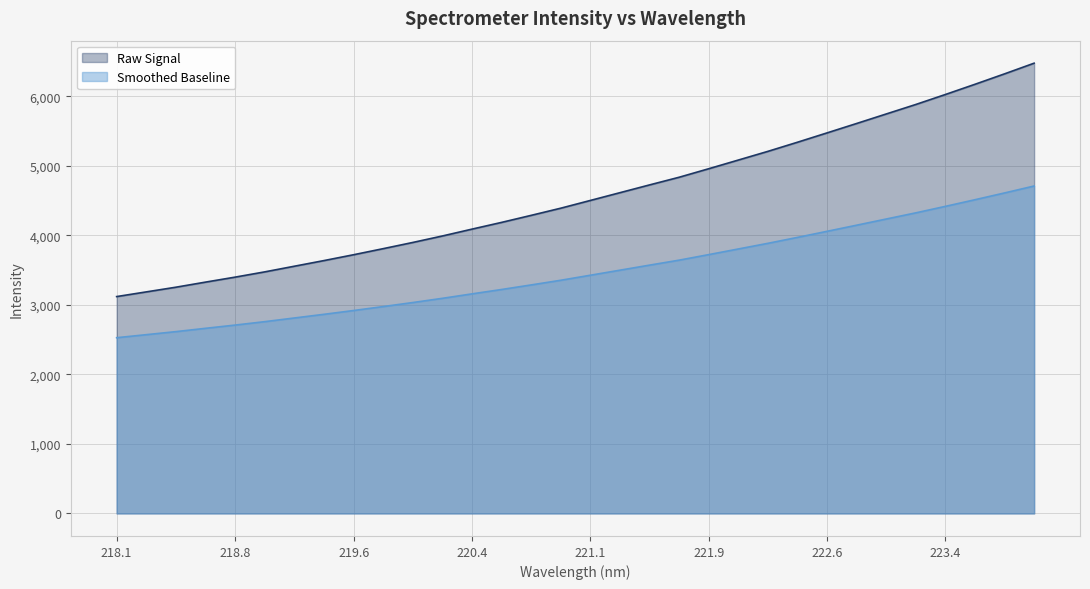

Read the value at 222.4538.

5339.1